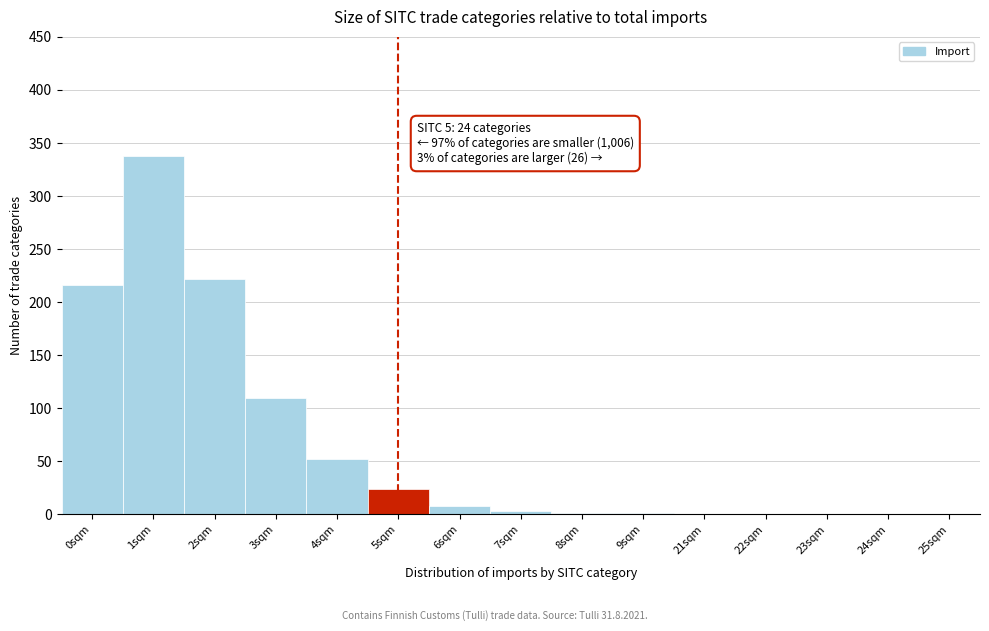

Between 0sqm and 23sqm, which is larger?

0sqm